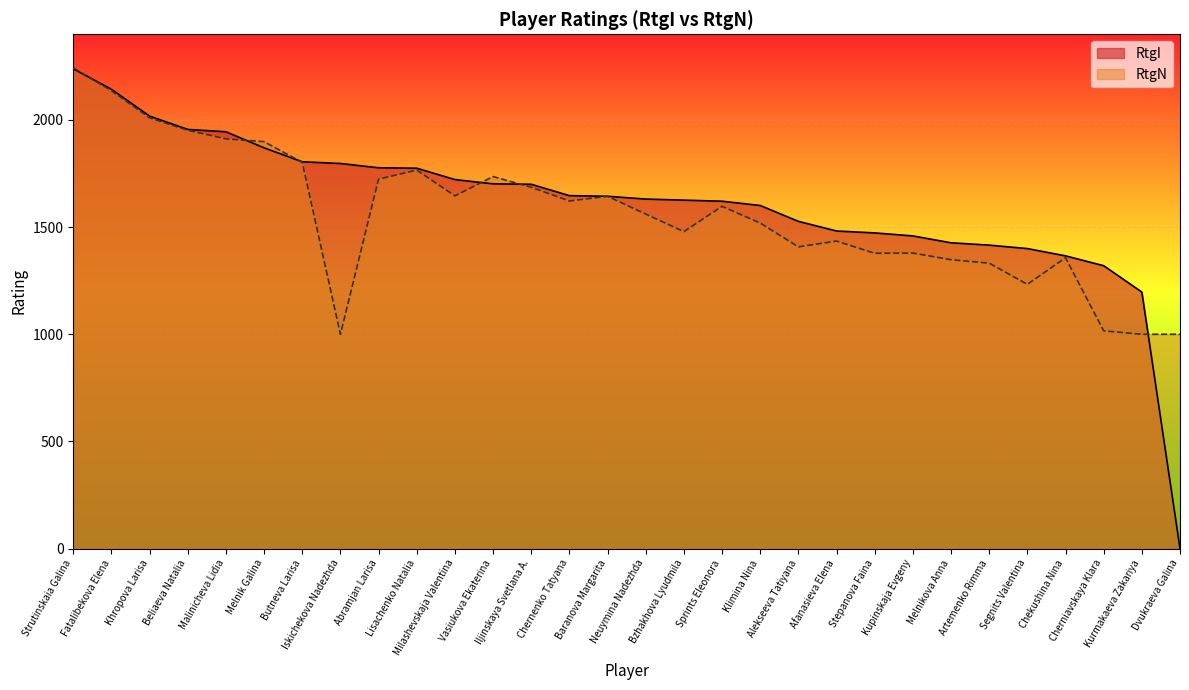

List the labels in order of RtgN value, largest first.

Strutinskaia Galina, Fatalibekova Elena, Khropova Larisa, Beliaeva Natalia, Malinicheva Lidia, Melnik Galina, Butneva Larisa, Lisachenko Natalia, Vasiukova Ekaterina, Abramjan Larisa, Iljinskaya Svetlana A., Milashevskaja Valentina, Baranova Margarita, Chernenko Tatyana, Sprints Eleonora, Neuymina Nadezhda, Klimina Nina, Bzhakhova Lyudmila, Afanasieva Elena, Alekseeva Tatiyana, Kupinskaja Evgeny, Stepanova Faina, Chekushina Nina, Melnikova Anna, Artemenko Rimma, Segnits Valentina, Cherniavskaya Klara, Iskichekova Nadezhda, Kurmakaeva Zakariya, Dvukraeva Galina